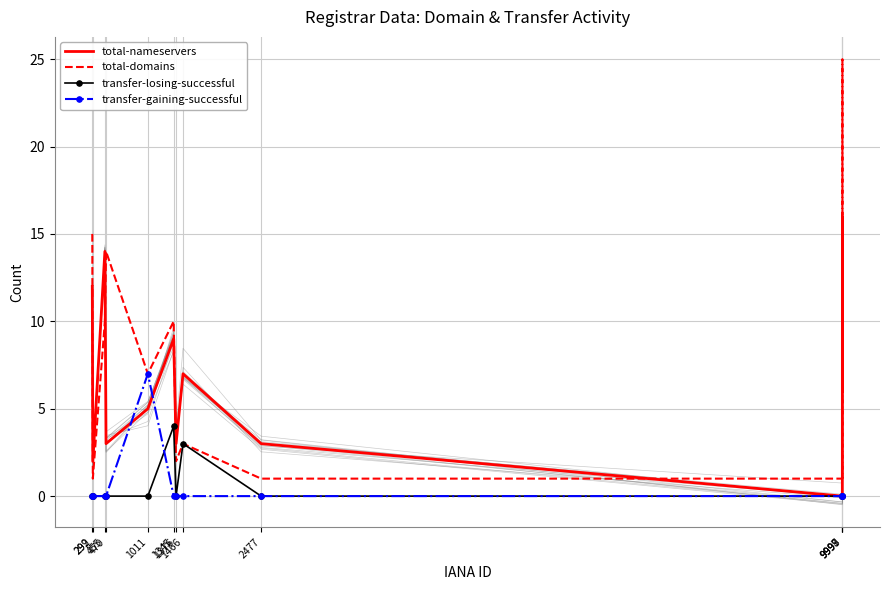

List the labels in order of transfer-gaining-successful value, largest first.

1011, 292, 299, 455, 470, 1345, 1376, 1466, 2477, 9997, 9998, 9999